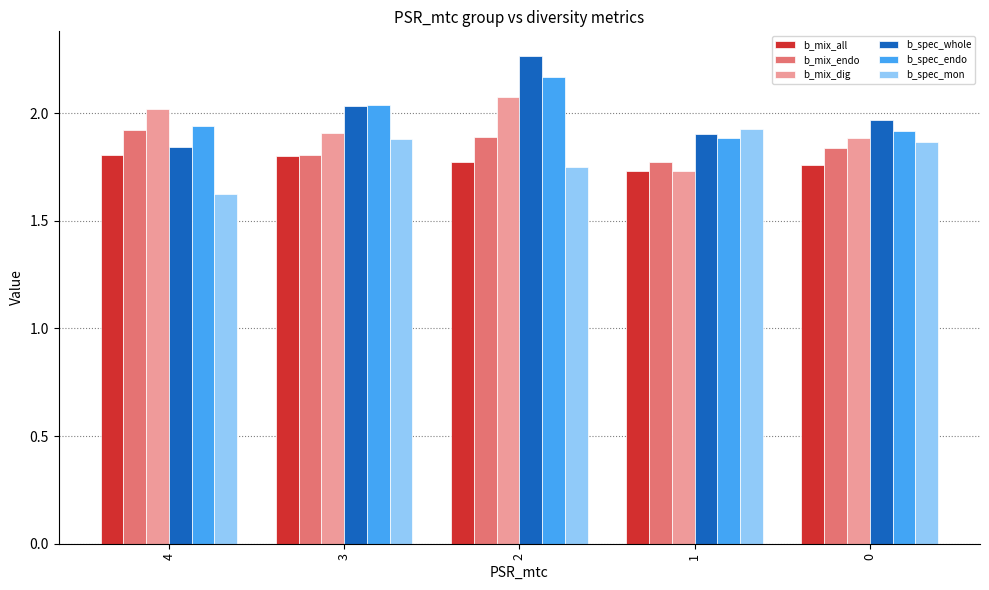

Is the value of b_spec_endo at 4 greater than the value of b_mix_dig at 1?

Yes